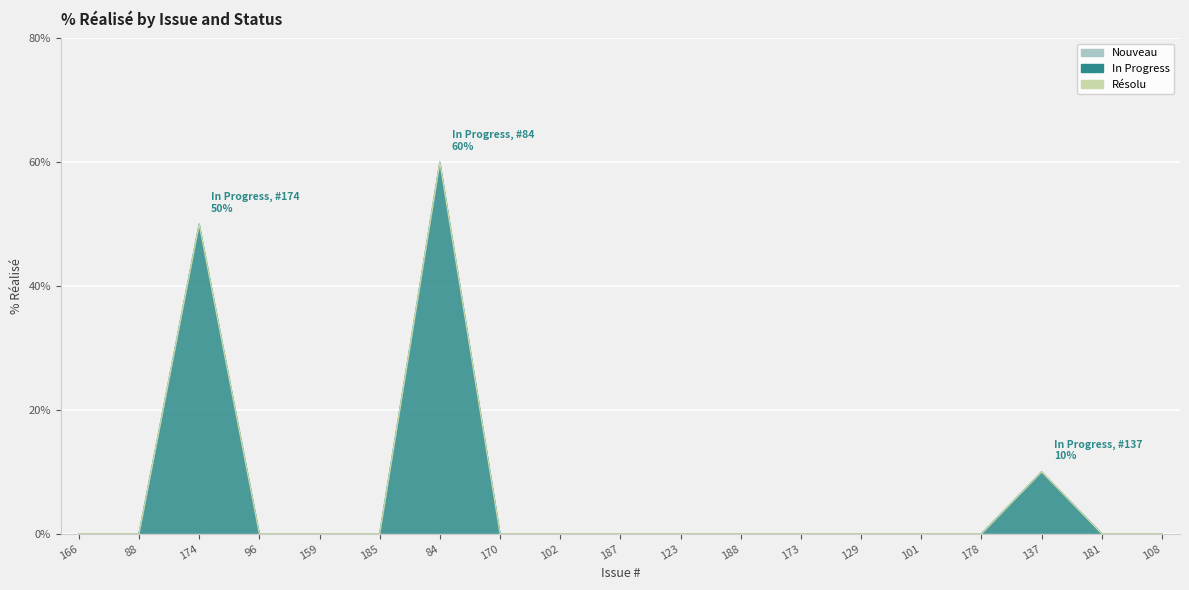

Which category has the highest value in the Nouveau series?

166